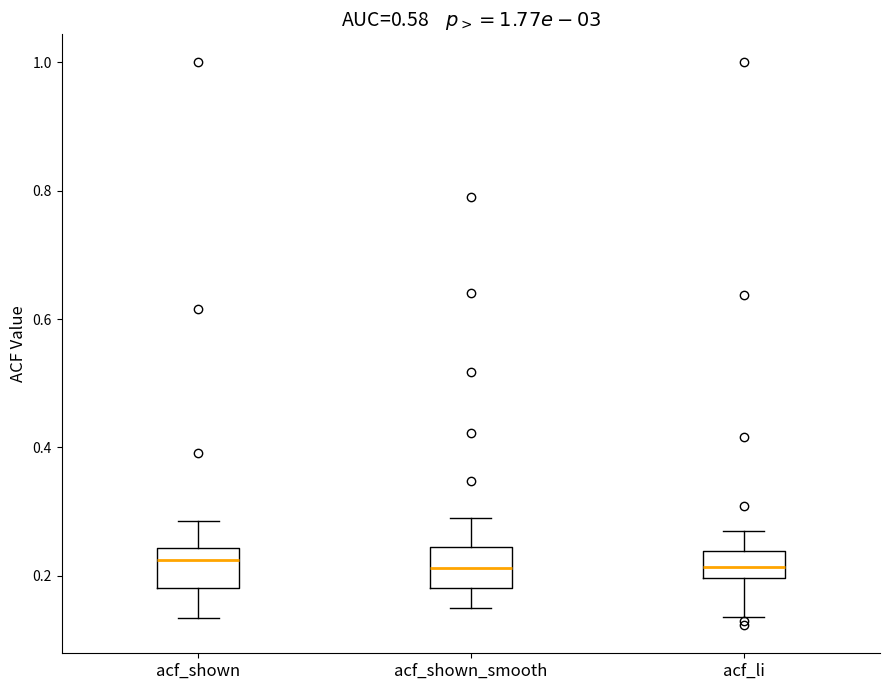

Reading left to right, read every box against the y-axis: the position of its median line, the range the box covers, and the ends of its whiskers. The values are not printed on the chart, so give them approximately, as read against the axis.

acf_shown: median 0.22, box 0.18 to 0.24, whiskers 0.14 to 0.28
acf_shown_smooth: median 0.22, box 0.18 to 0.24, whiskers 0.14 to 0.30
acf_li: median 0.22, box 0.20 to 0.24, whiskers 0.14 to 0.28